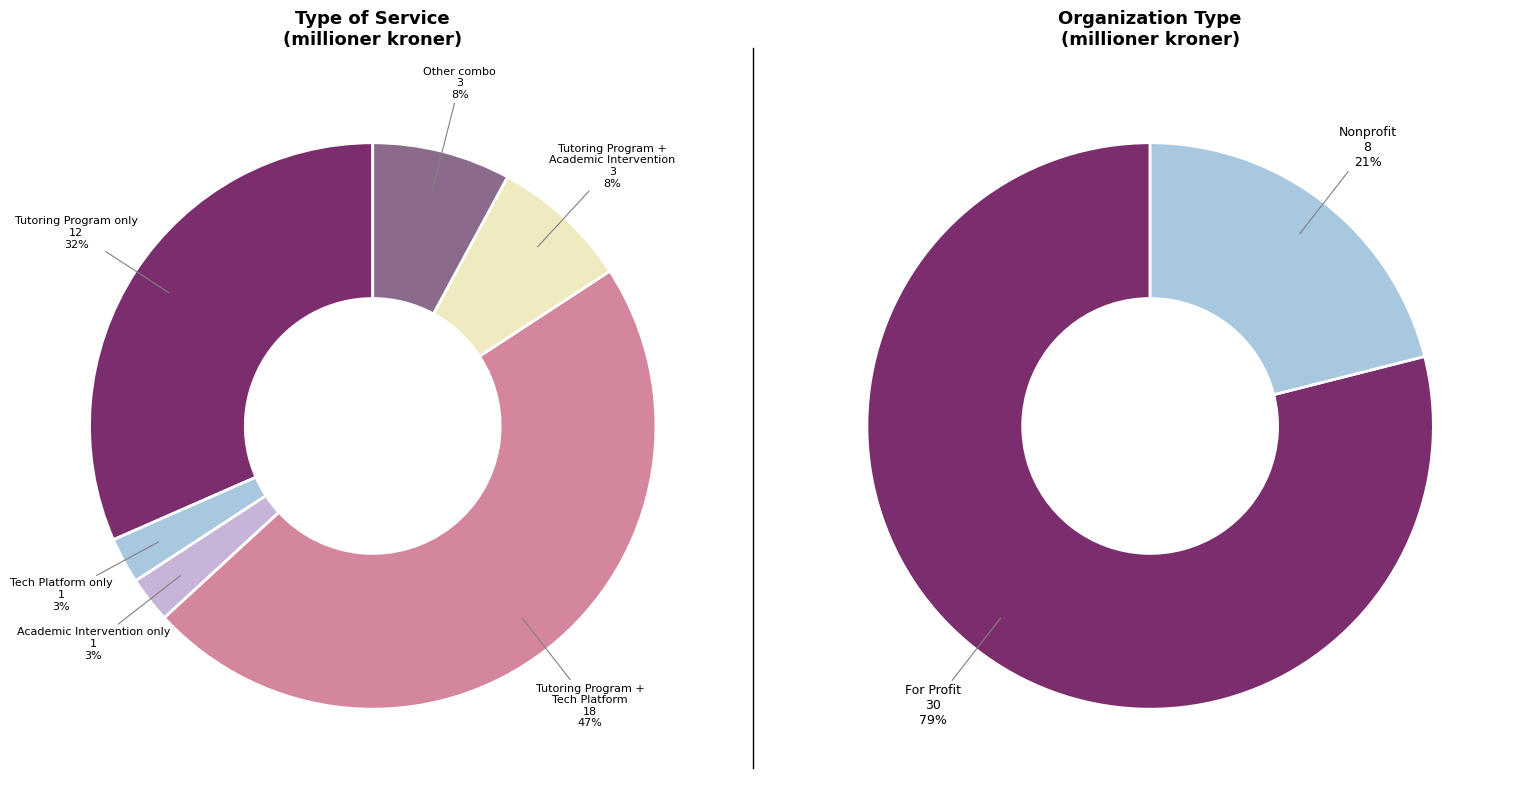

To the nearest percent, what is the difference between the largest and smallest slice percentages?

45%